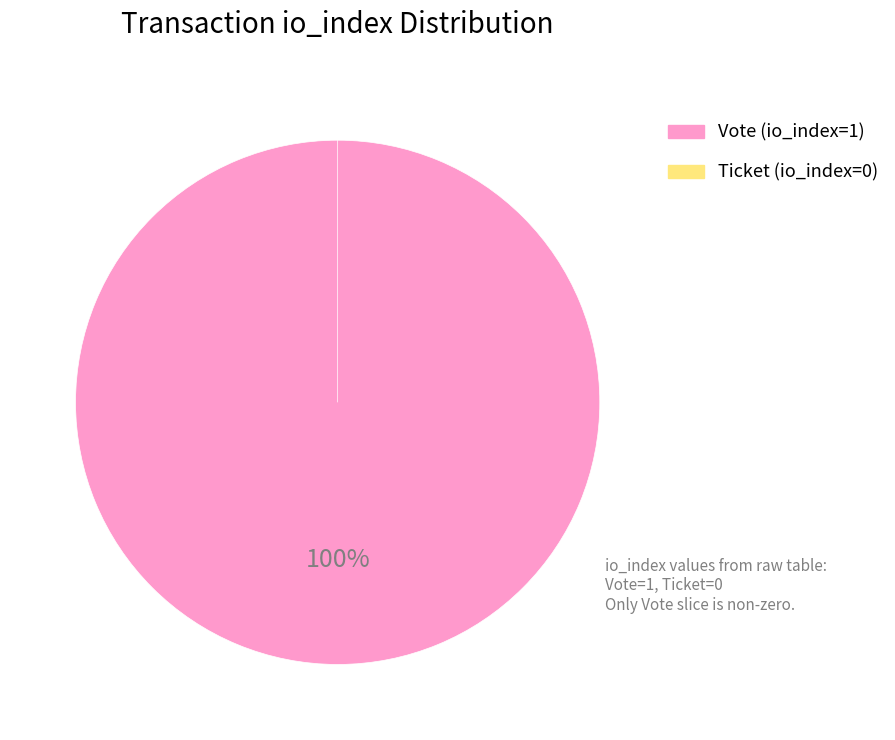

What is the smallest slice in the pie chart?

Ticket (io_index=0)